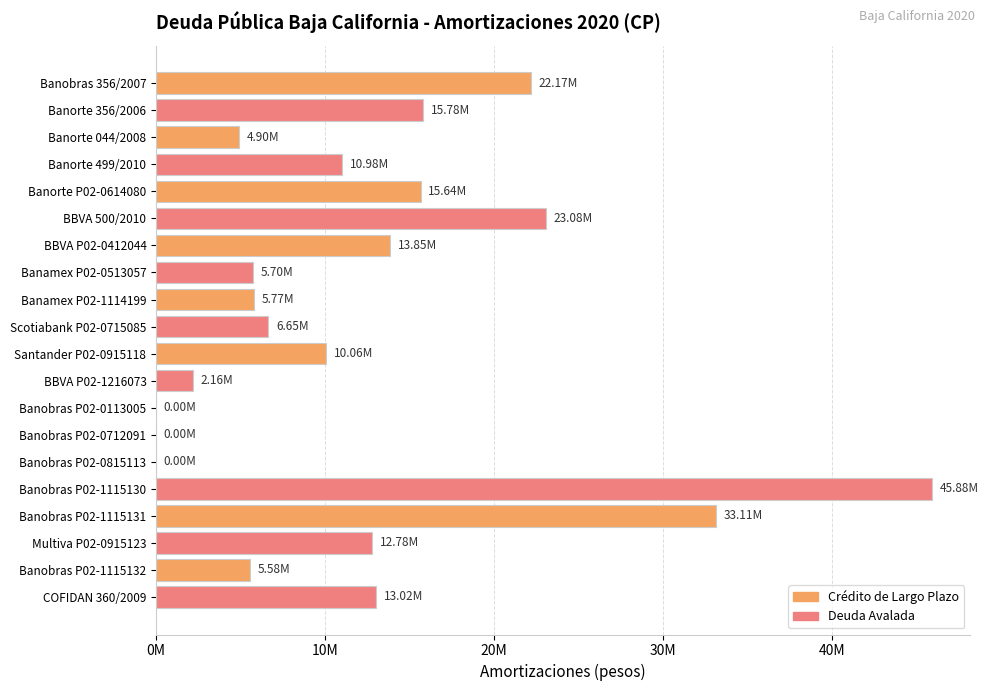

Are the bars horizontal?

Yes